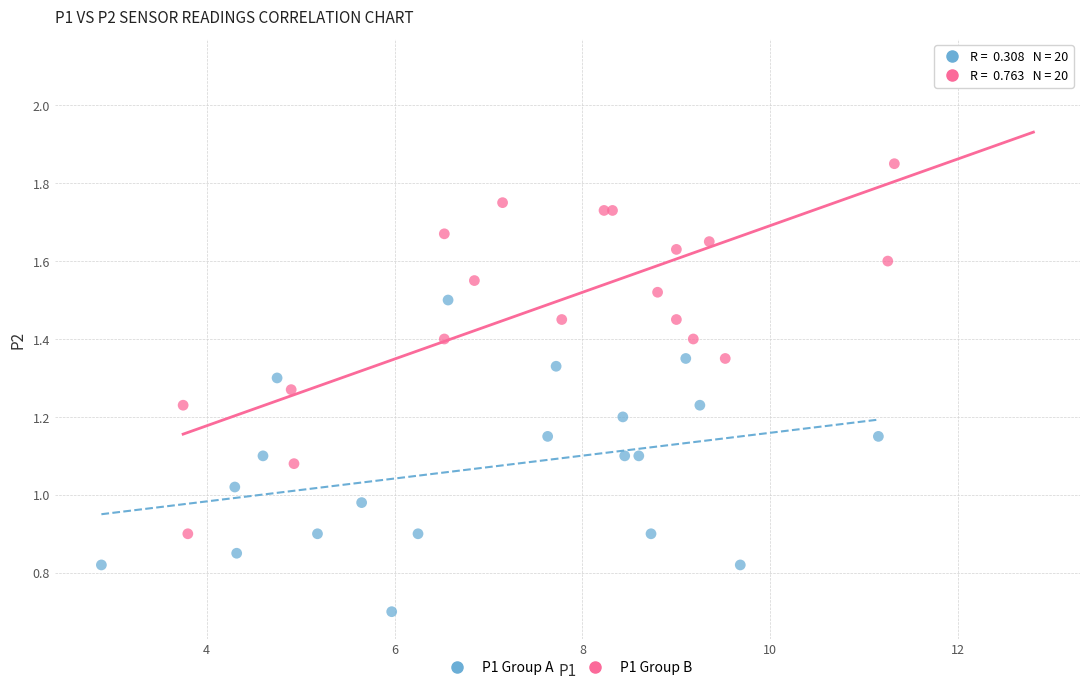

Which series has the largest Y range (max minus min)?

P1 Group B